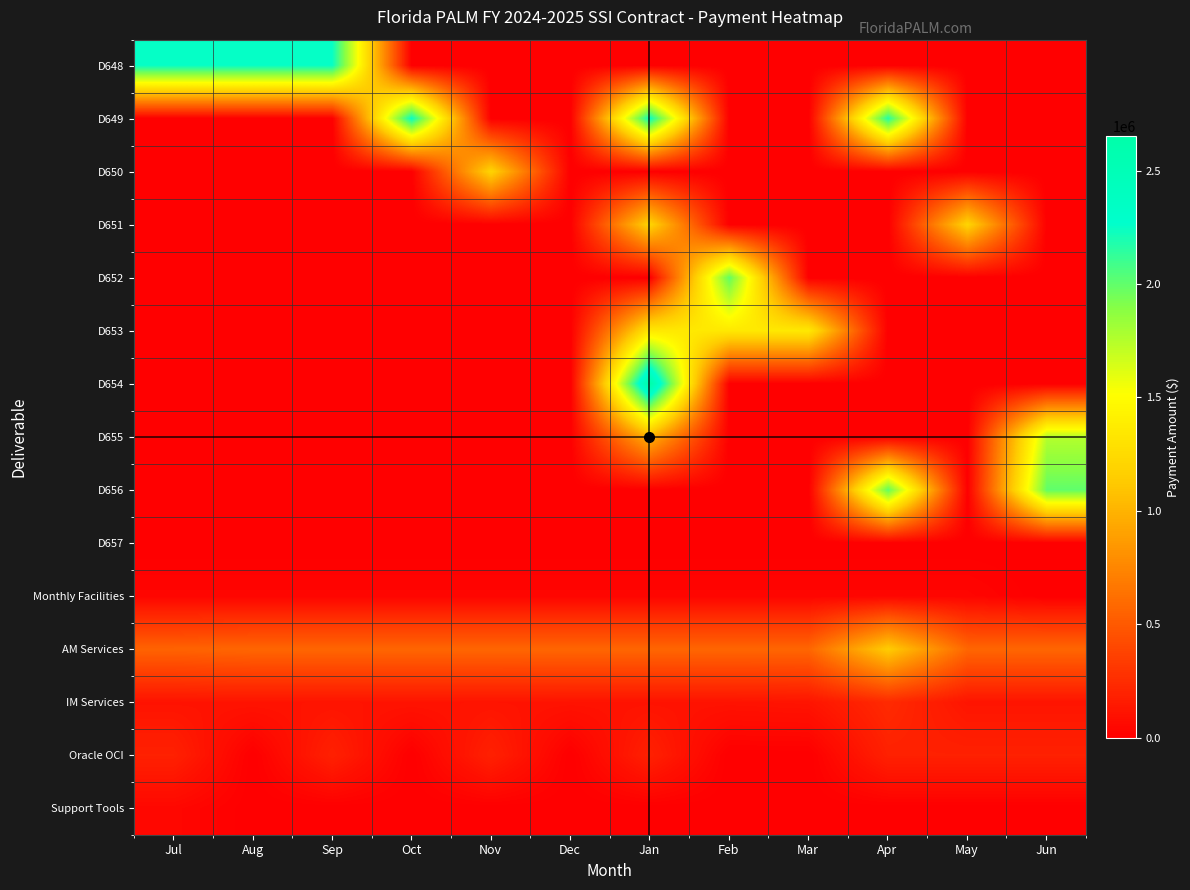

Between Dec and Aug, which is larger?

Aug